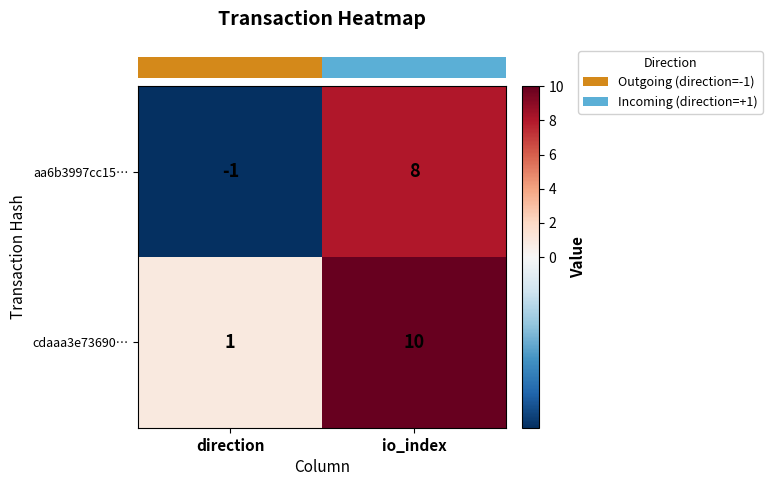

How many categories are shown in the chart?

2